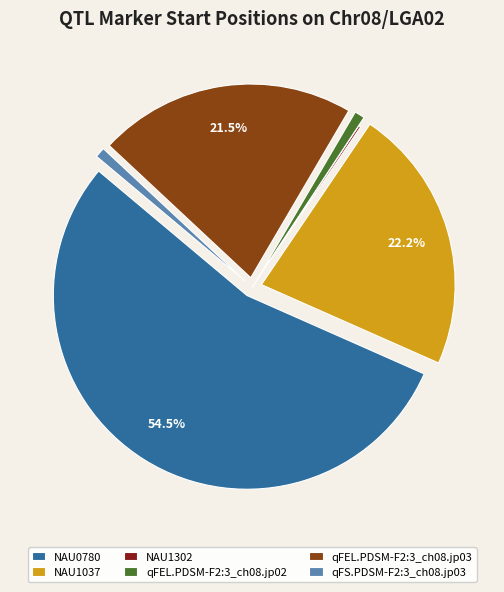

What is the majority slice?

NAU0780